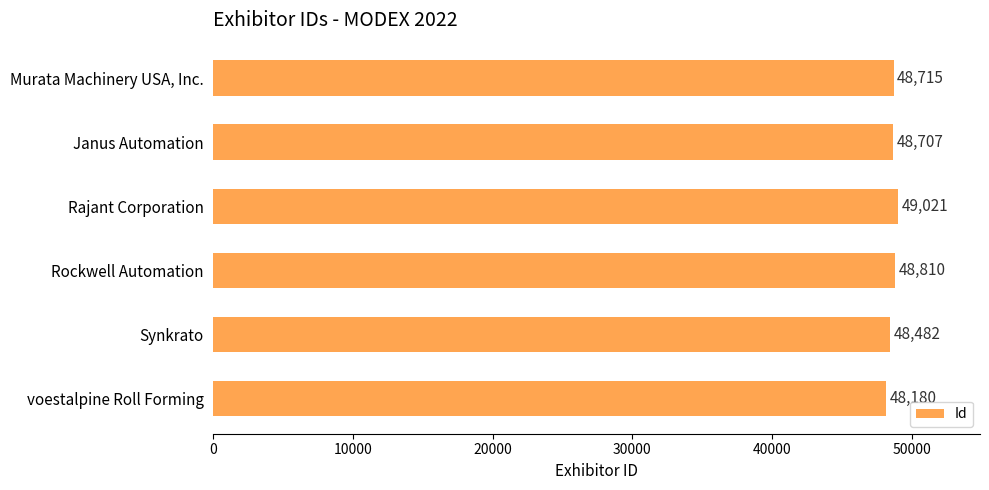

True or false: the data shows 20679 at Rajant Corporation.

False